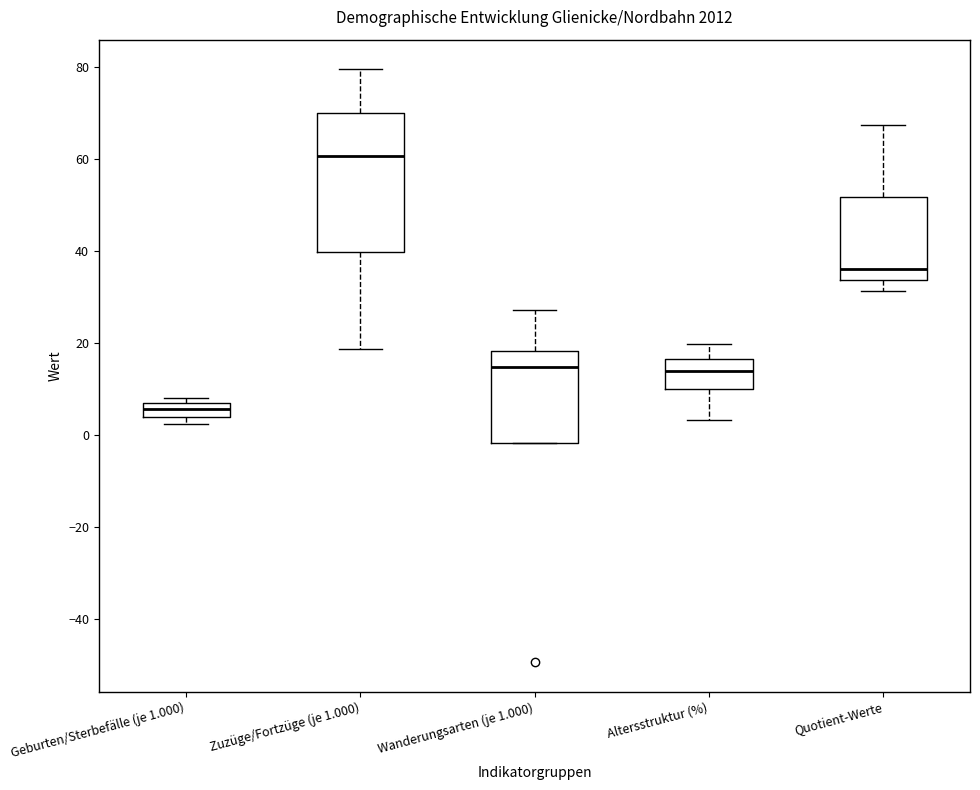

Where does the lower whisker of the box for Altersstruktur (%) end on the y-axis? The values are not printed on the chart, so give them approximately, as read against the axis.

4